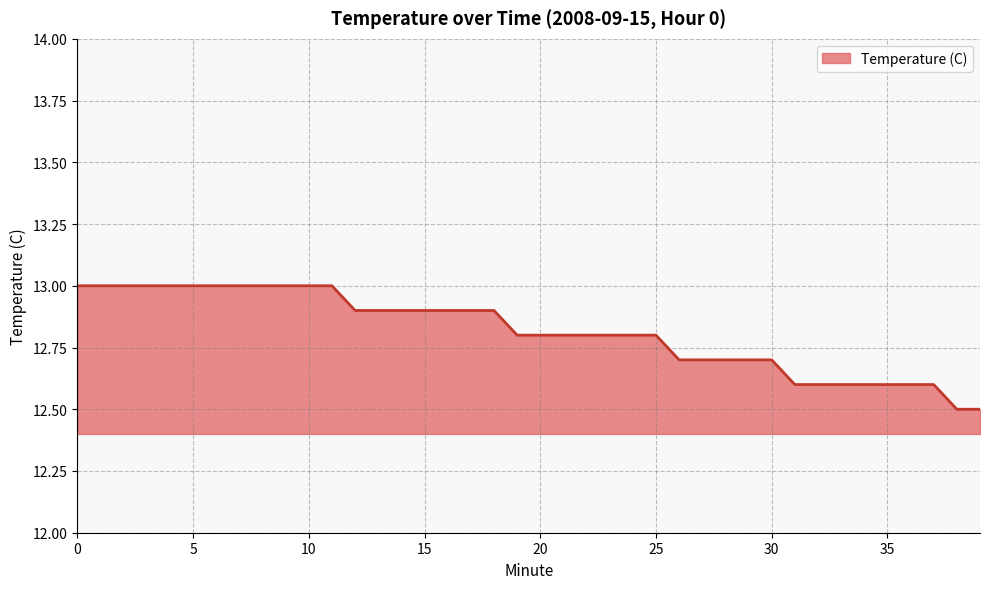

Count the values in the range 12 to 13.

40